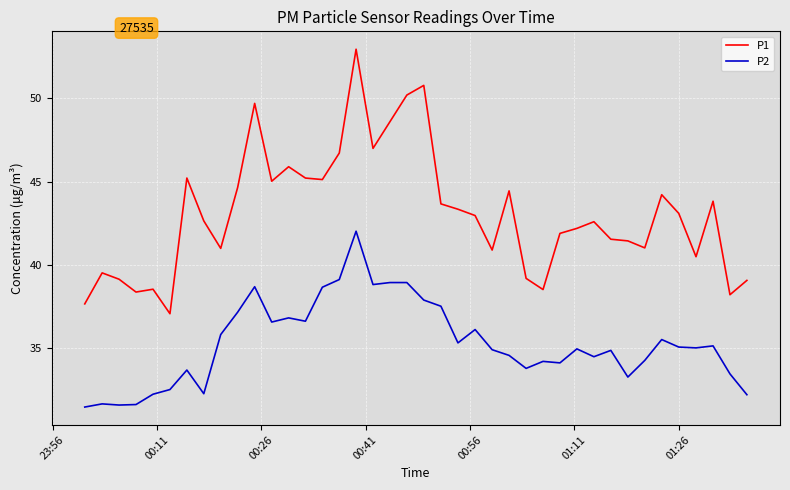

What are all the series names shown in the legend?

P1, P2